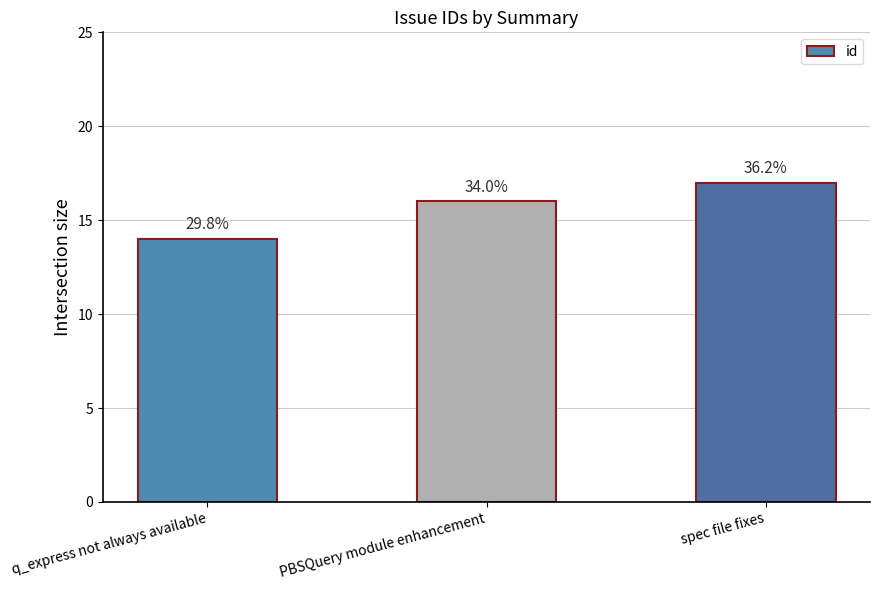

Between PBSQuery module enhancement and q_express not always available, which is larger?

PBSQuery module enhancement